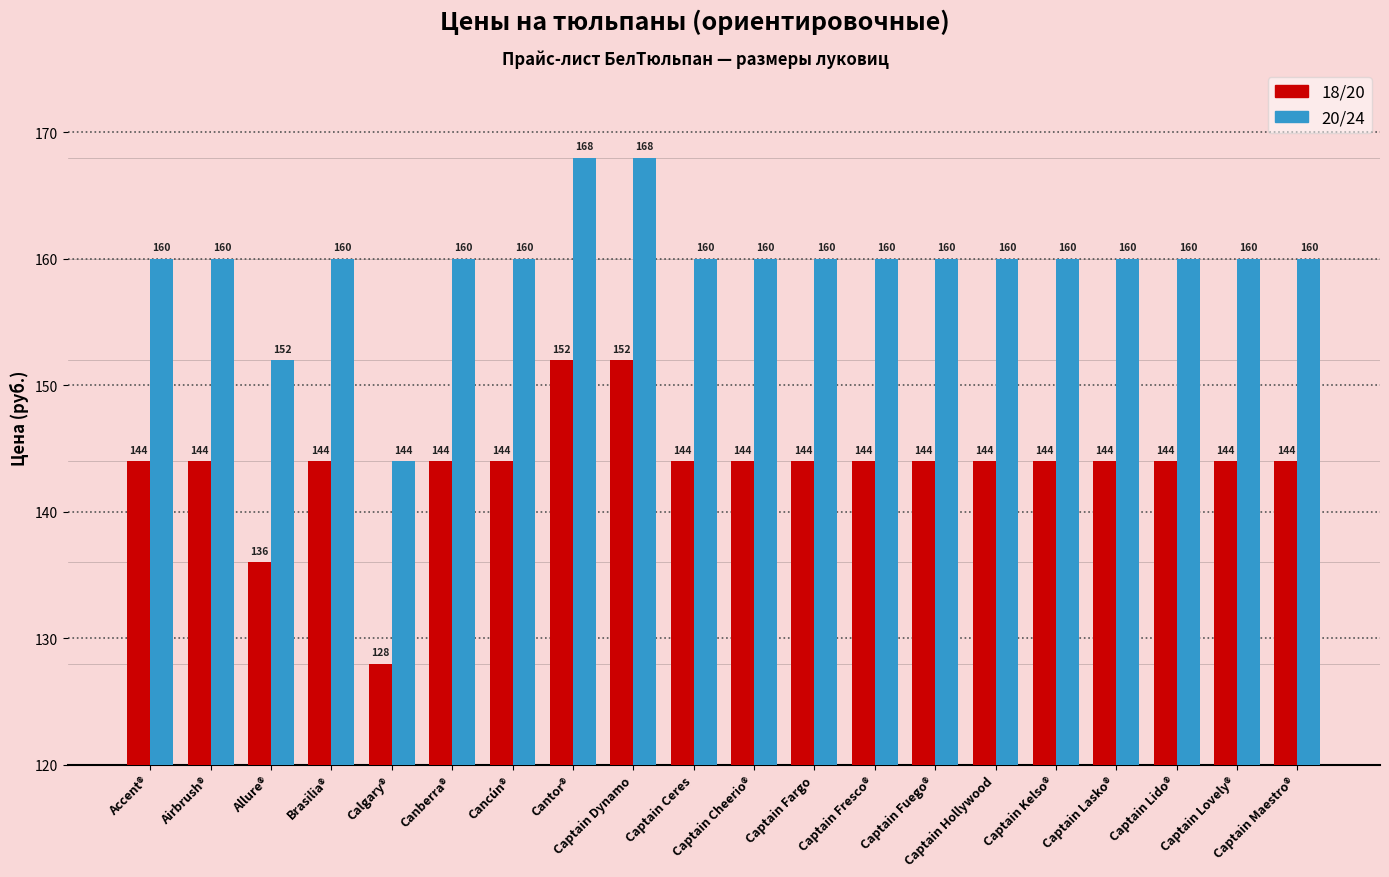

At how many categories does at least one series exceed 136?

20